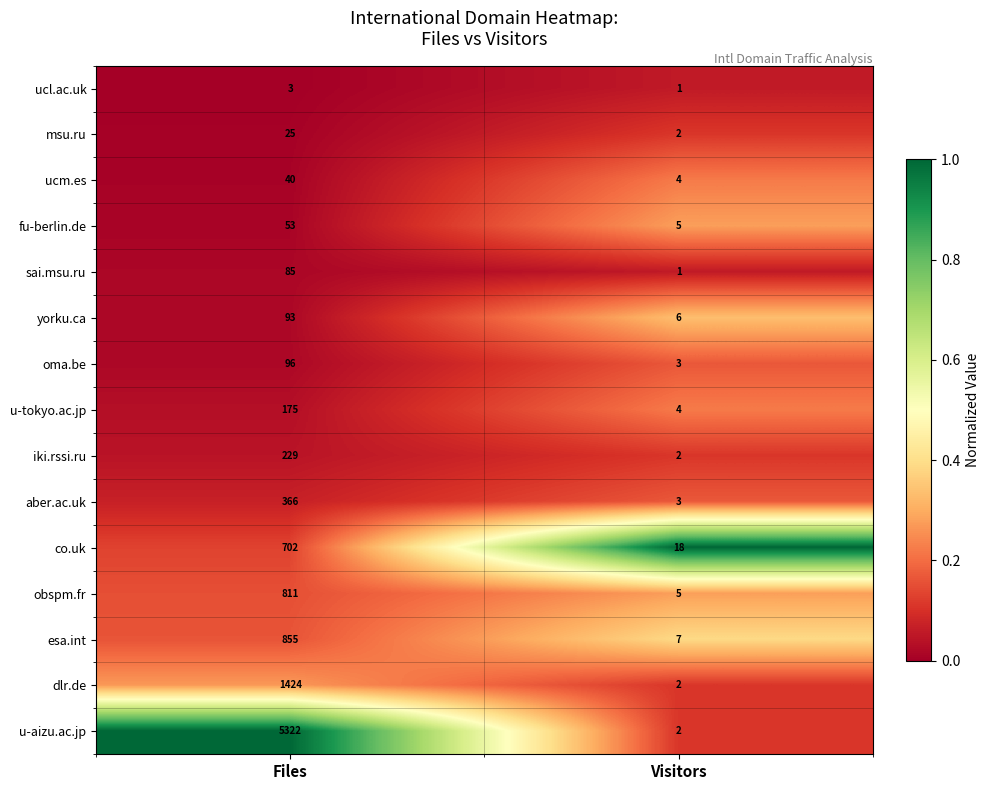

Reading right to left, extract all data points from this chart.

ucl.ac.uk: 1	3
msu.ru: 2	25
ucm.es: 4	40
fu-berlin.de: 5	53
sai.msu.ru: 1	85
yorku.ca: 6	93
oma.be: 3	96
u-tokyo.ac.jp: 4	175
iki.rssi.ru: 2	229
aber.ac.uk: 3	366
co.uk: 18	702
obspm.fr: 5	811
esa.int: 7	855
dlr.de: 2	1424
u-aizu.ac.jp: 2	5322